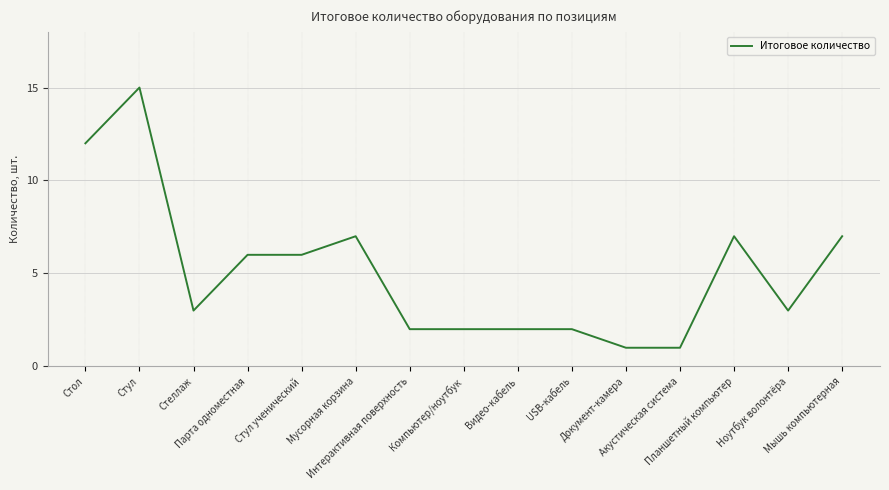

Reading left to right, transcribe all the data shown in this chart.

Стол=12	Стул=15	Стеллаж=3	Парта одноместная=6	Стул ученический=6	Мусорная корзина=7	Интерактивная поверхность=2	Компьютер/ноутбук=2	Видео-кабель=2	USB-кабель=2	Документ-камера=1	Акустическая система=1	Планшетный компьютер=7	Ноутбук волонтёра=3	Мышь компьютерная=7